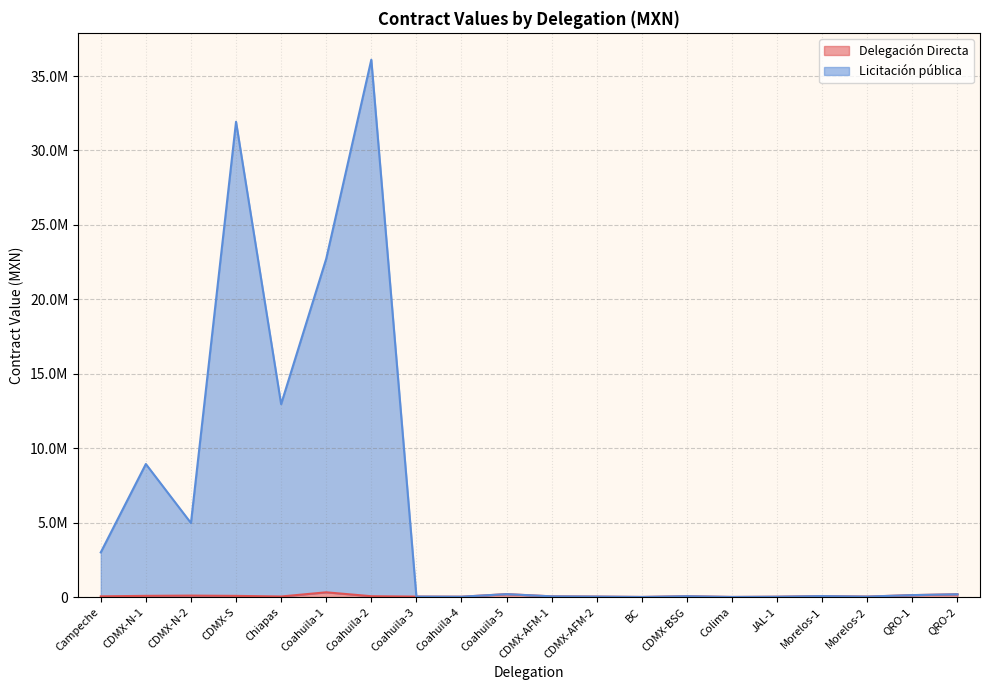

What value does the Delegación Directa series have at Colima?

8200.0